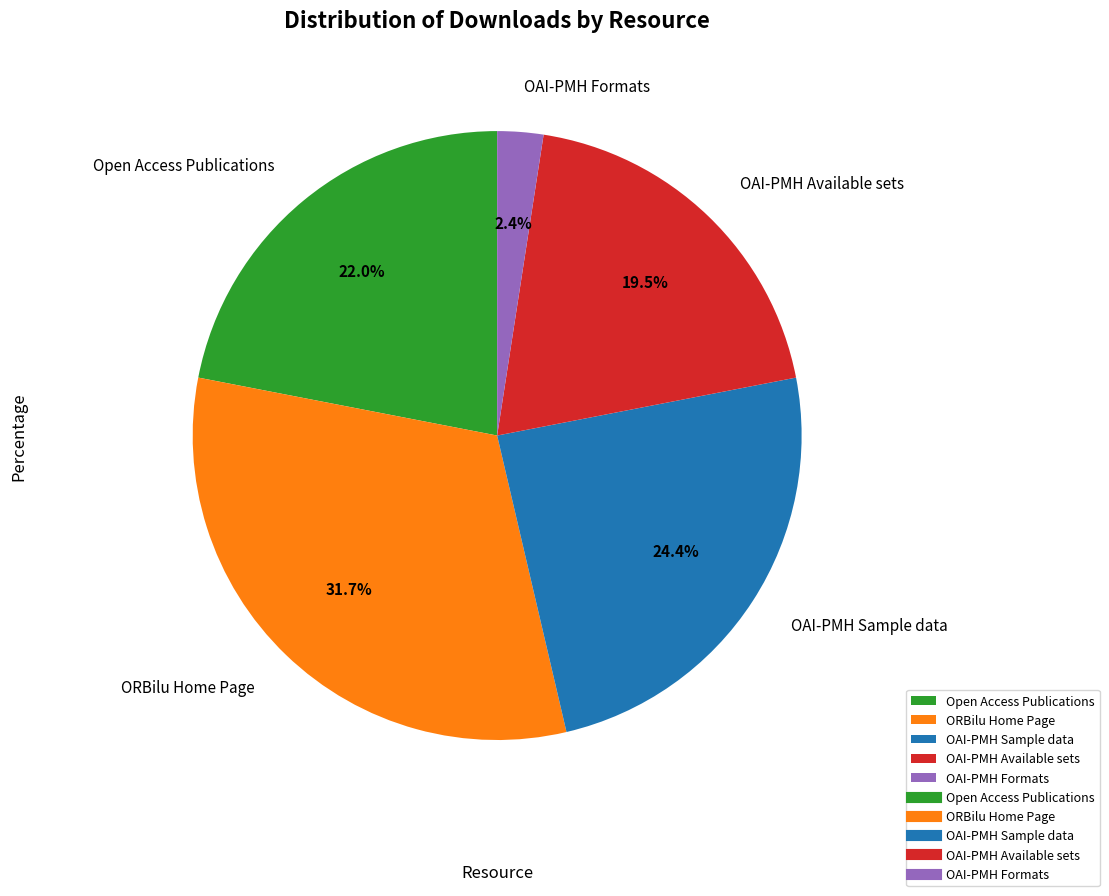

Does ORBilu Home Page represent more than half of the total?

No